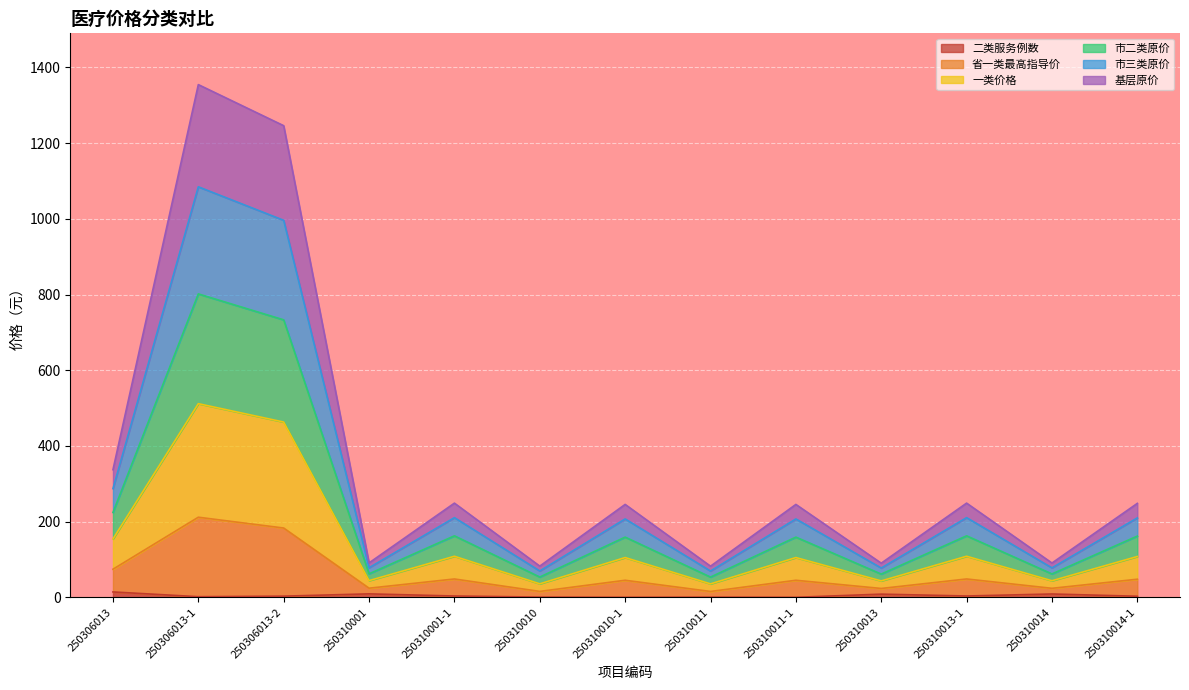

True or false: 基层原价 and 市三类原价 intersect in this chart.

False